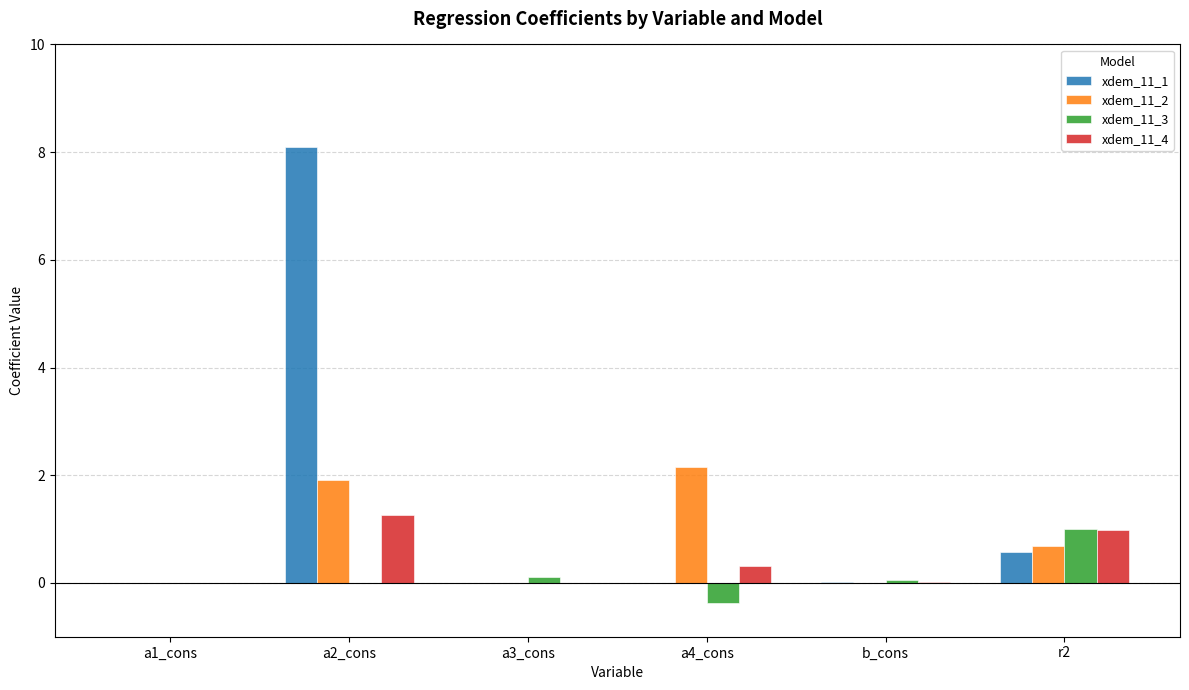

What is the highest value of the xdem_11_3 series?

1.0